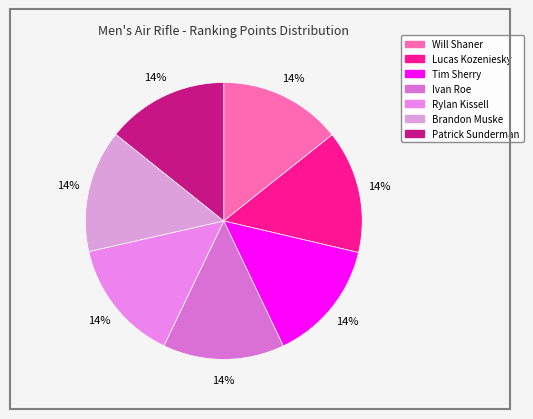

Combined, what portion of the pie is Ivan Roe and Brandon Muske?

28.5%